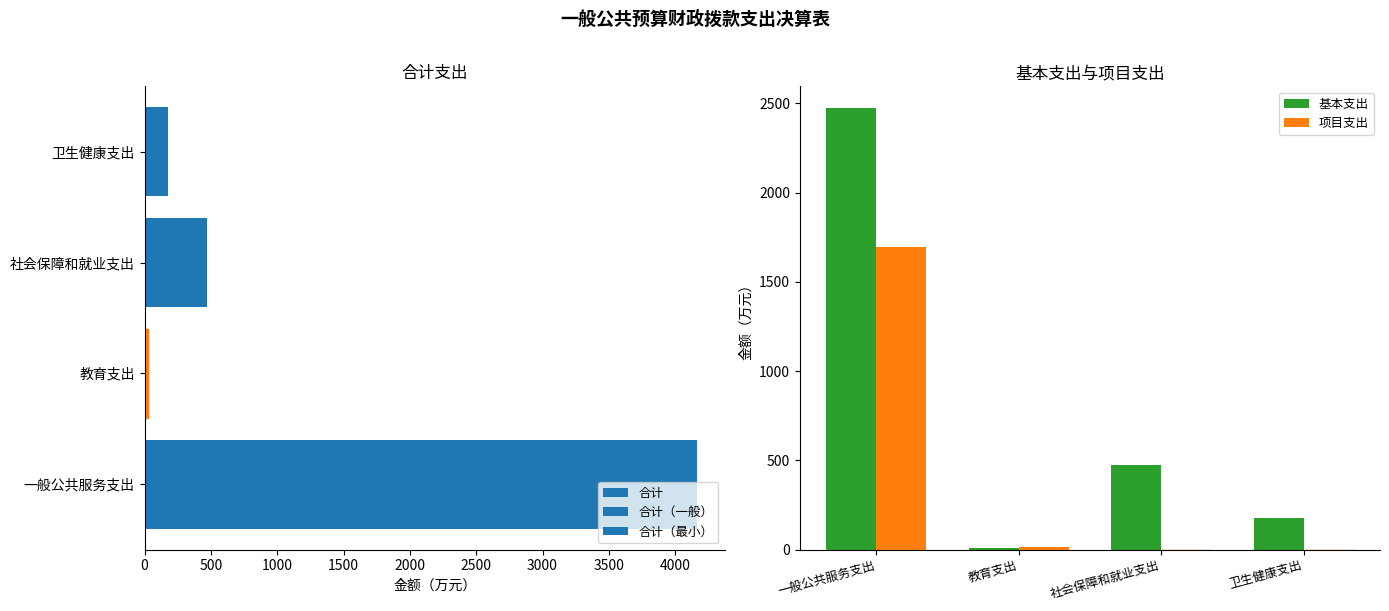

Reading left to right, transcribe all the data shown in this chart.

合计: 4164.7	24.6	472.2	178.2
基本支出: 2471.1	9.0	472.2	178.2
项目支出: 1693.6	15.7	0.0	0.0